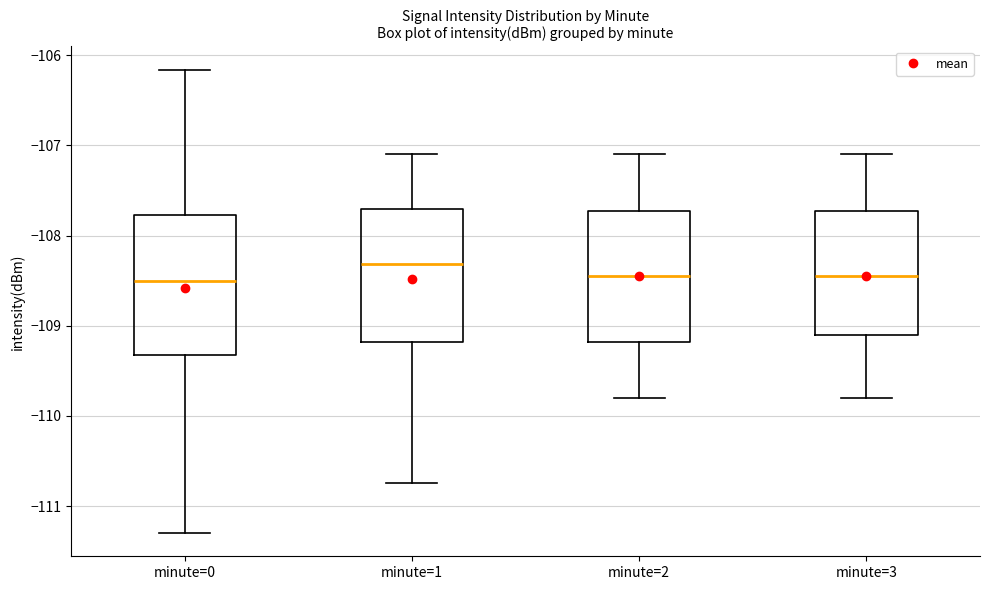

Reading left to right, transcribe this box plot: for each box, give where its median line is, the range the box spans, and where its two whiskers end, as read against the y-axis. The values are not printed on the chart, so give them approximately, as read against the axis.

minute=0: median -108.5, box -109.3 to -107.8, whiskers -111.3 to -106.2
minute=1: median -108.3, box -109.2 to -107.7, whiskers -110.7 to -107.1
minute=2: median -108.4, box -109.2 to -107.7, whiskers -109.8 to -107.1
minute=3: median -108.4, box -109.1 to -107.7, whiskers -109.8 to -107.1